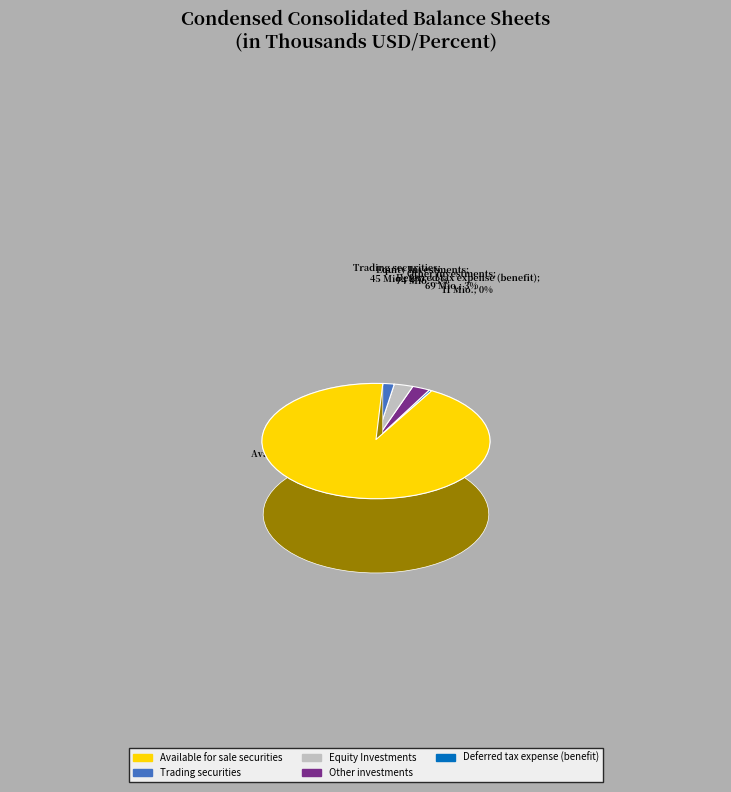

What is the smallest slice in the pie chart?

Deferred tax expense (benefit)